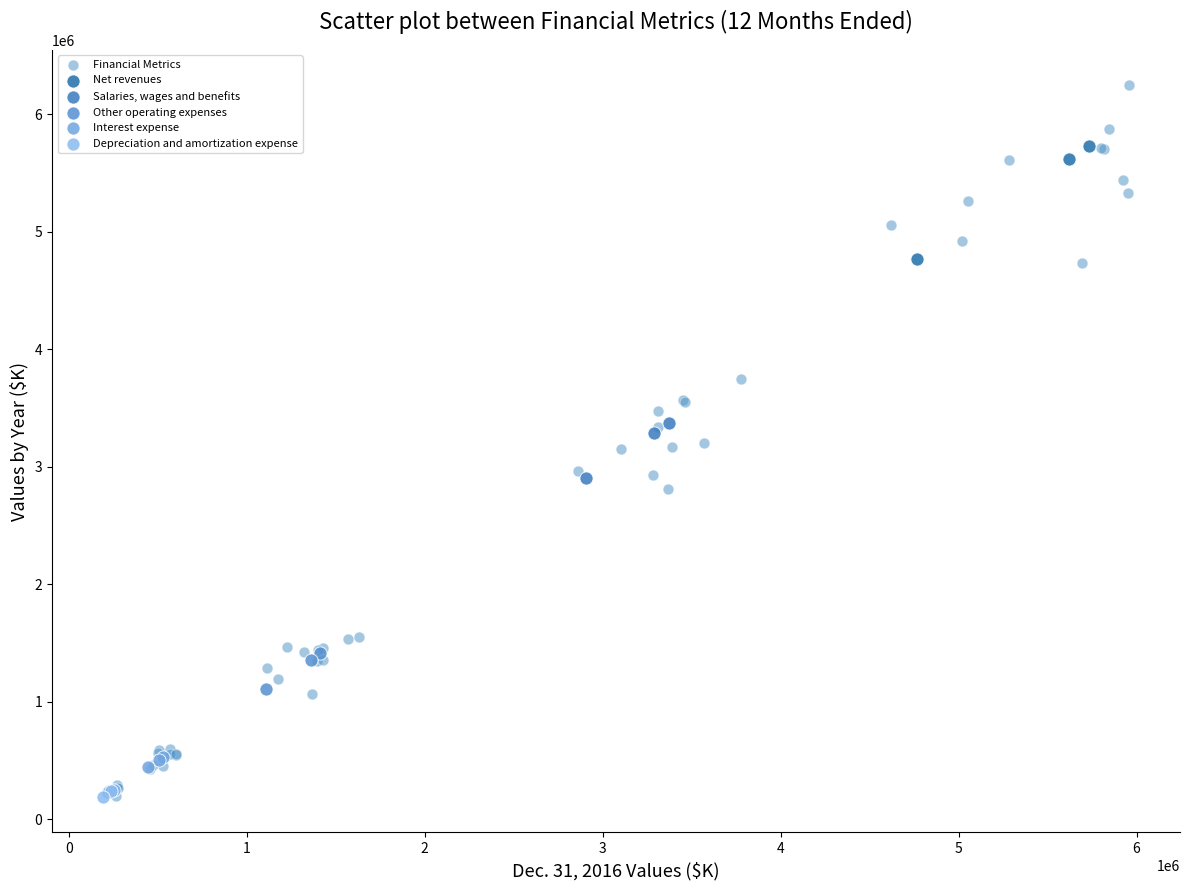

Which series reaches the maximum Y coordinate?

Financial Metrics